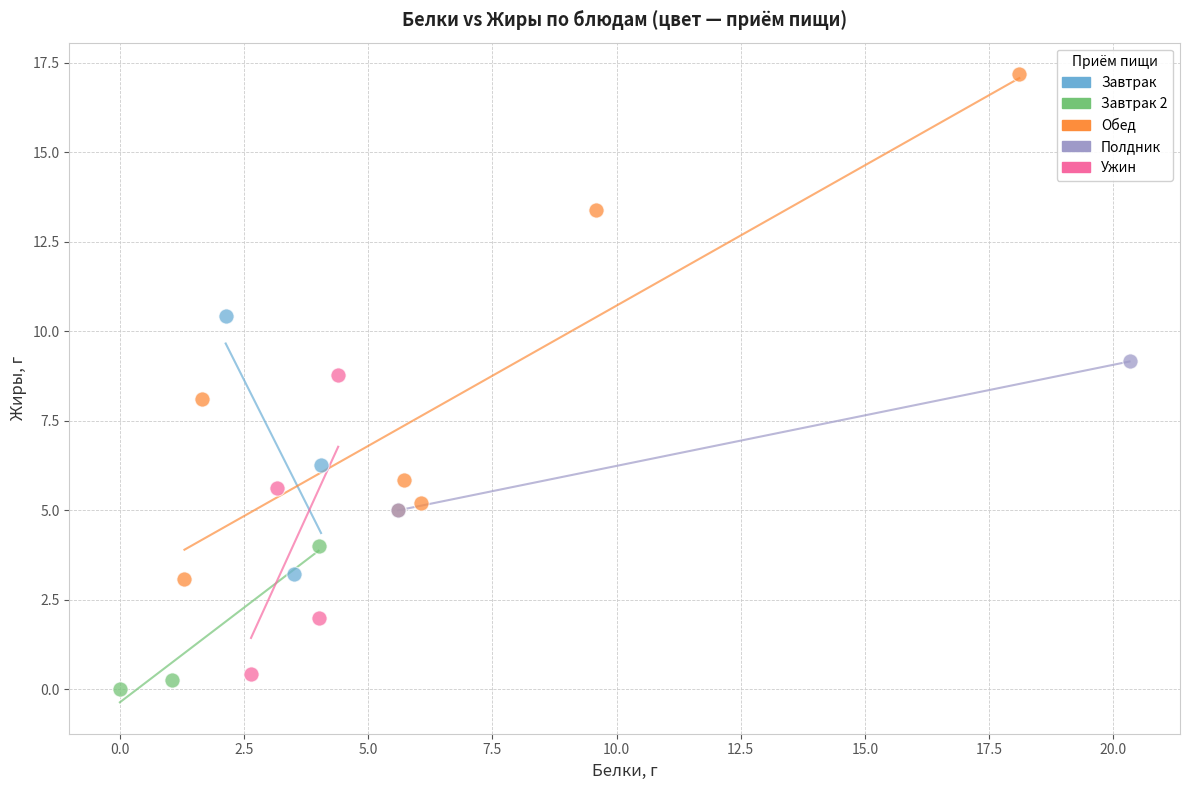

What are all the series names shown in the legend?

Завтрак, Завтрак 2, Обед, Полдник, Ужин